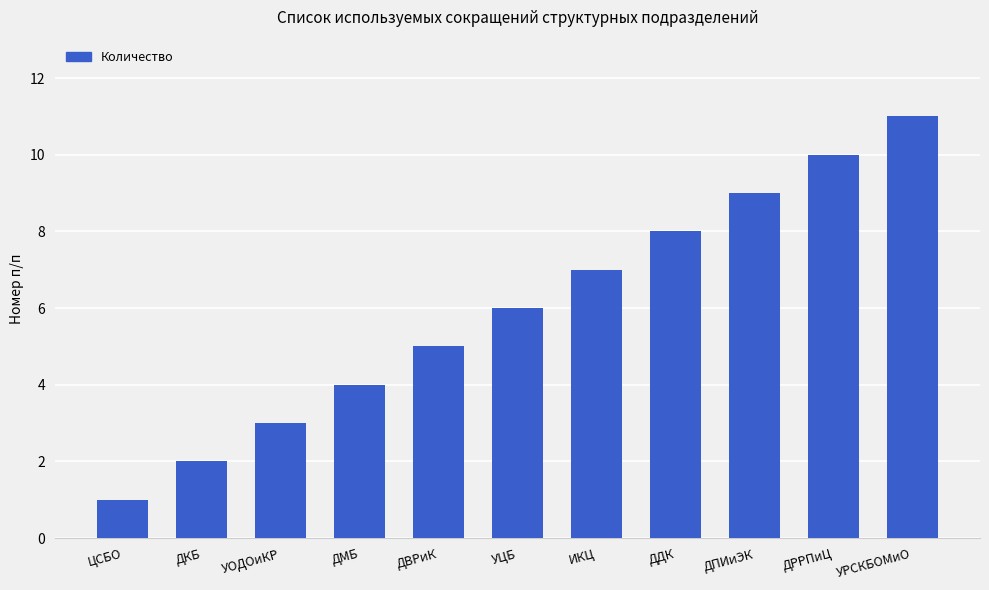

Rank the categories by value from lowest to highest.

ЦСБО, ДКБ, УОДОиКР, ДМБ, ДВРиК, УЦБ, ИКЦ, ДДК, ДПИиЭК, ДРРПиЦ, УРСКБОМиО